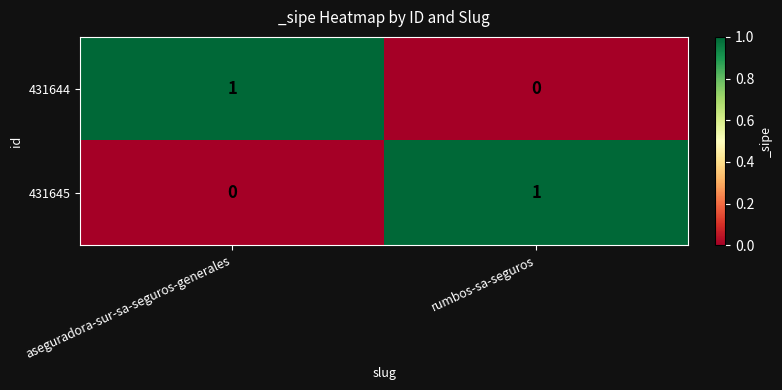

Reading left to right, transcribe all the data shown in this chart.

431644: aseguradora-sur-sa-seguros-generales=1	rumbos-sa-seguros=0
431645: aseguradora-sur-sa-seguros-generales=0	rumbos-sa-seguros=1